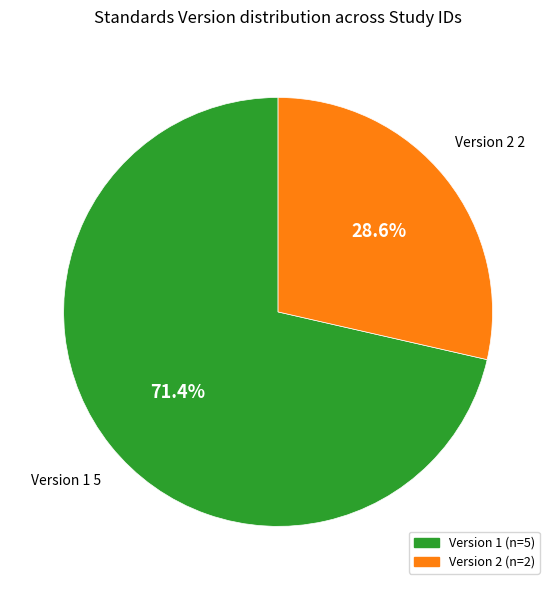

Is there a majority slice in this chart?

Yes